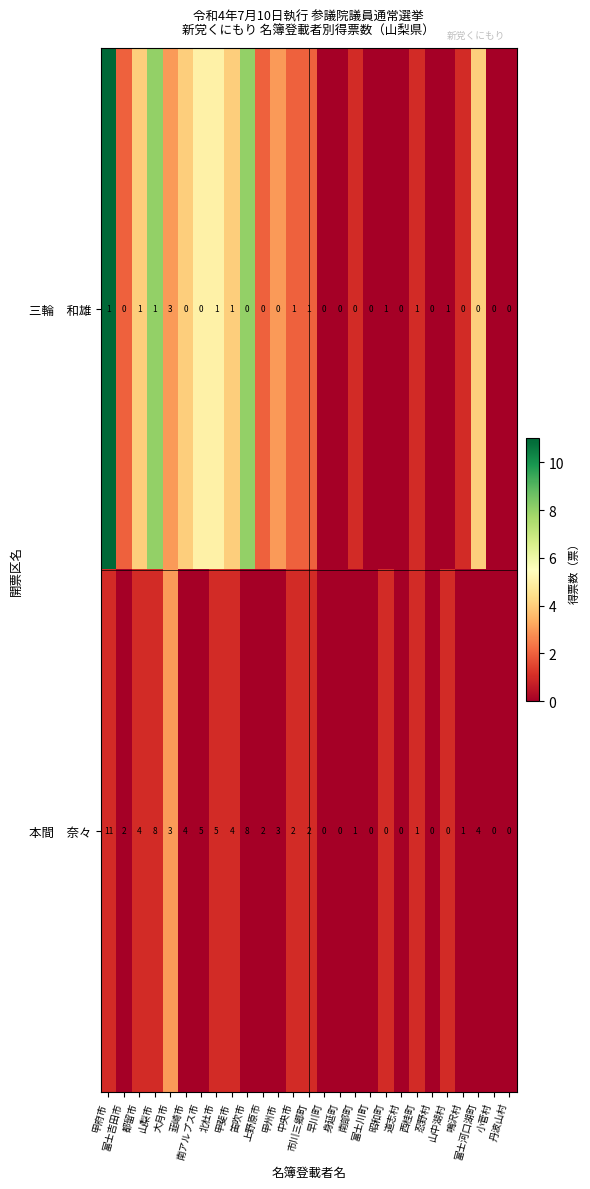

What is the total value across all series at 大月市?

6